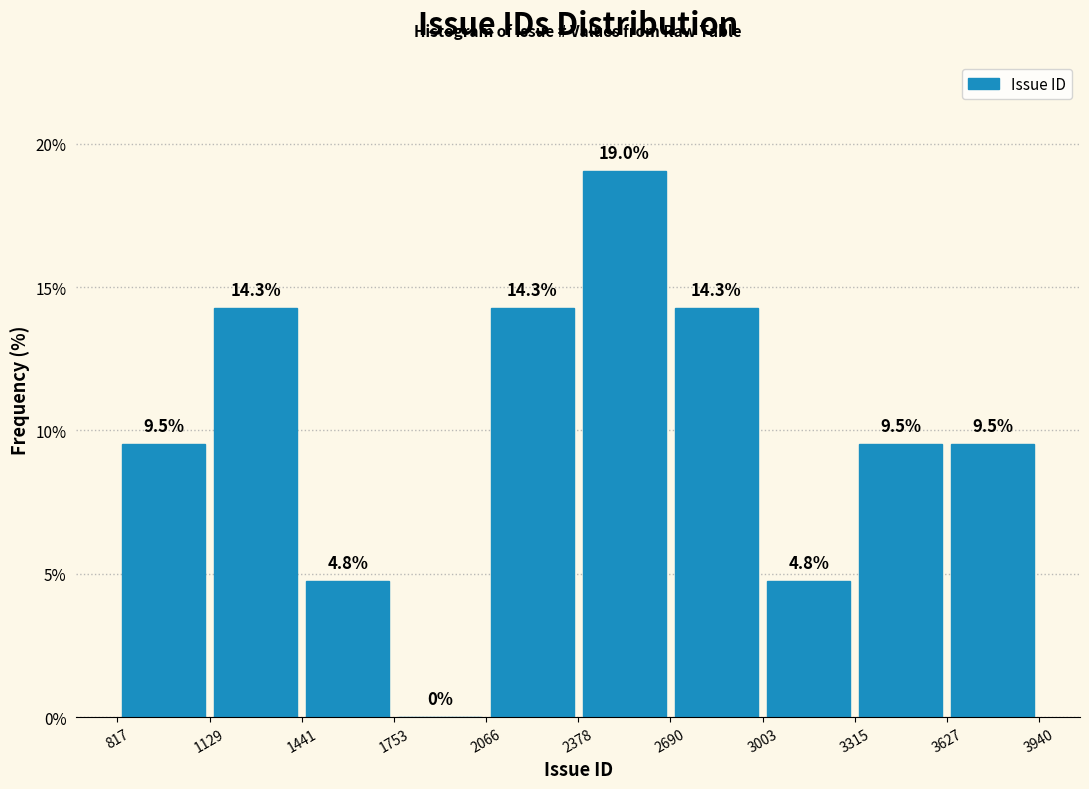

Over which range of the x-axis is the bar tallest?

2378 to 2690